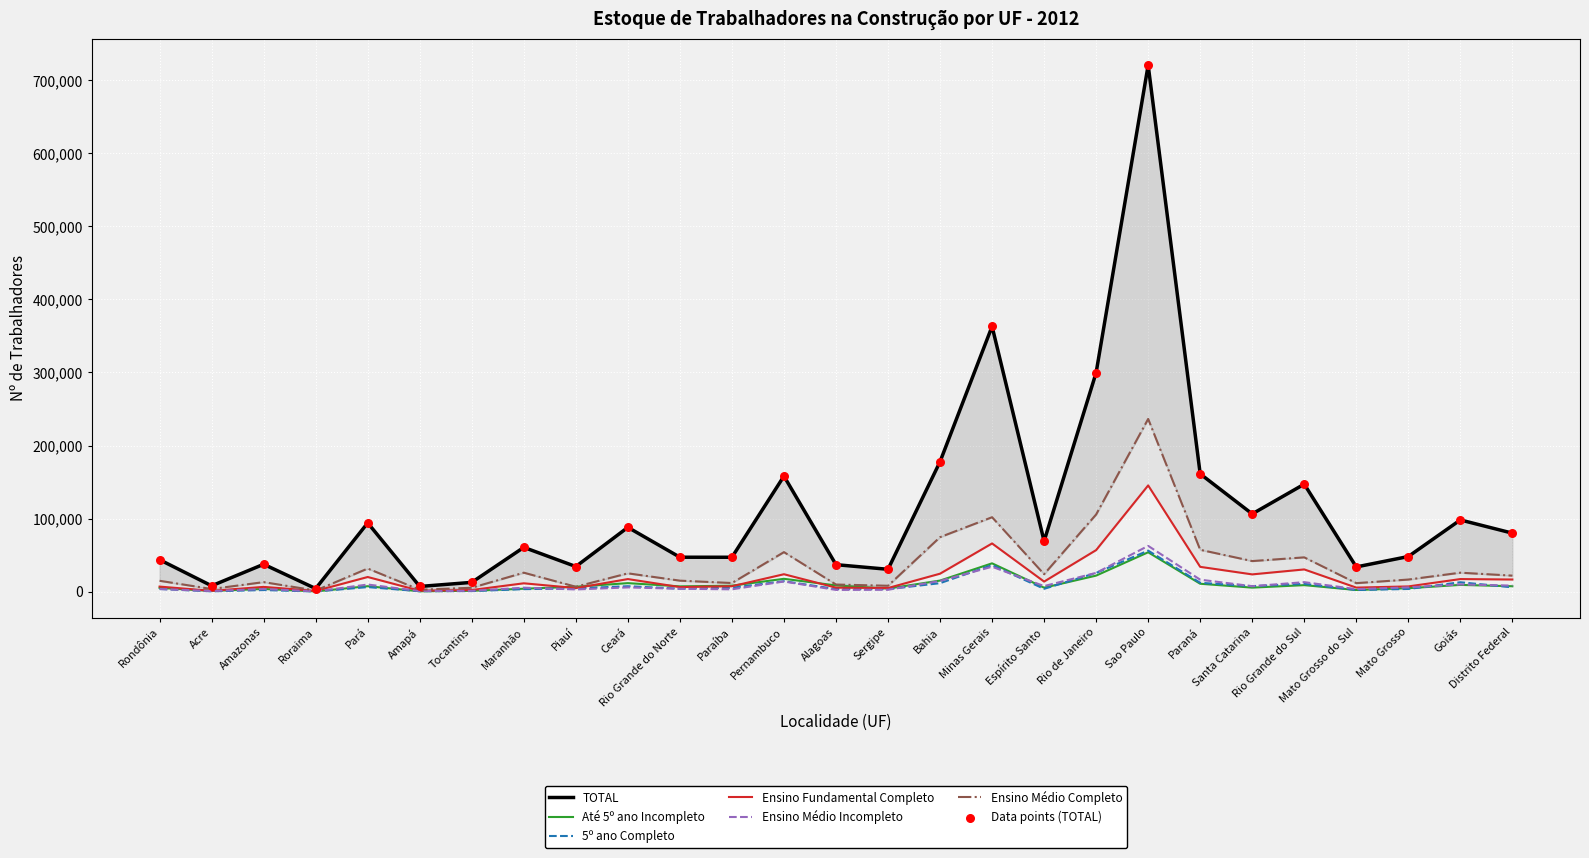

Which series has the widest spread of Y values?

TOTAL